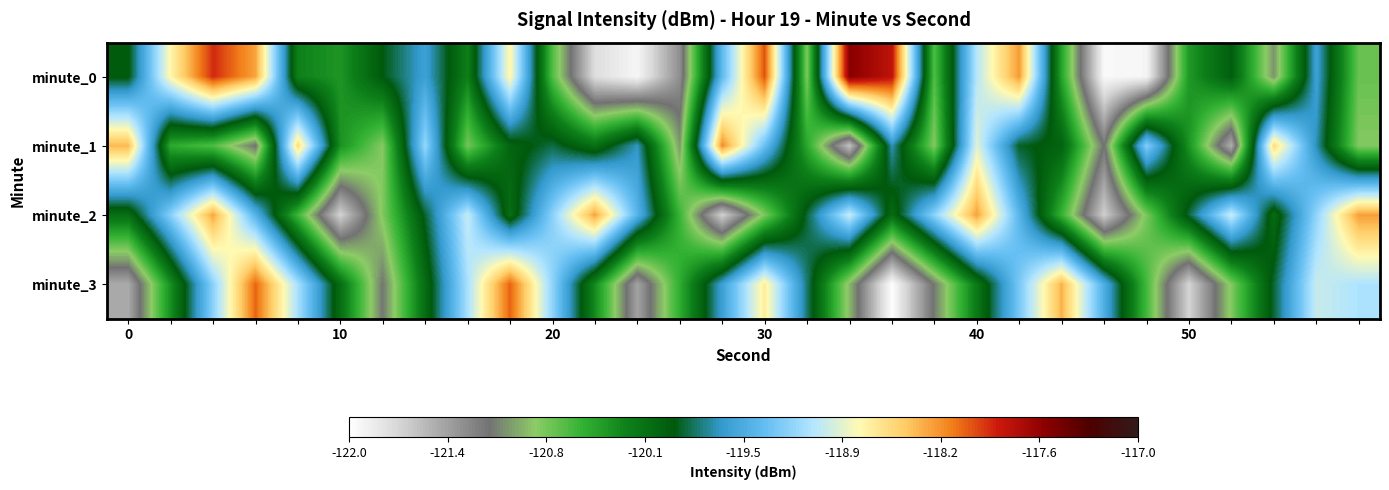

Rank the series by their average value, from highest to lowest.

minute_2, minute_0, minute_3, minute_1